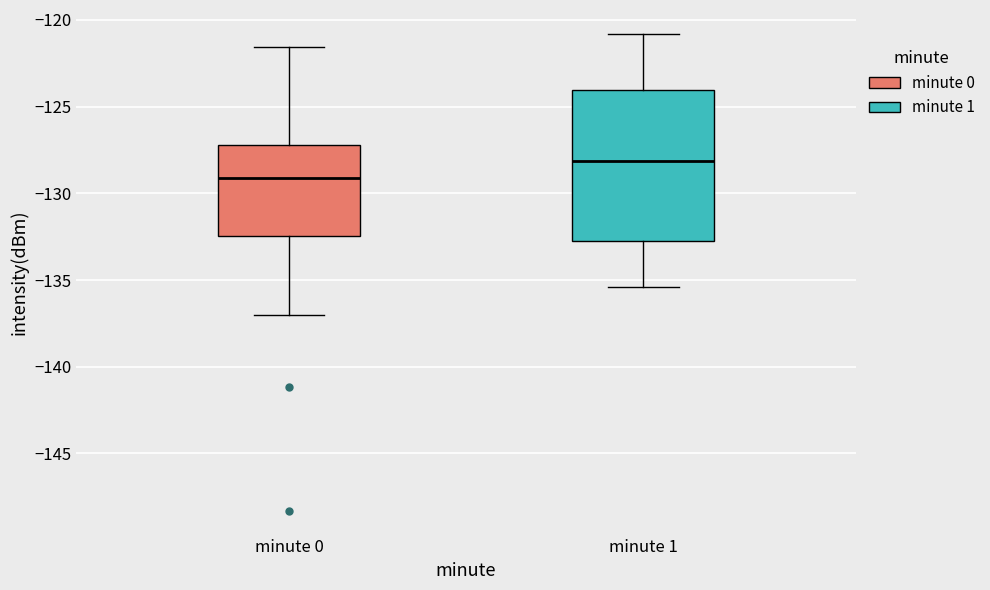

Where does the median line of the box for minute 0 sit on the y-axis? The values are not printed on the chart, so give them approximately, as read against the axis.

-129.0